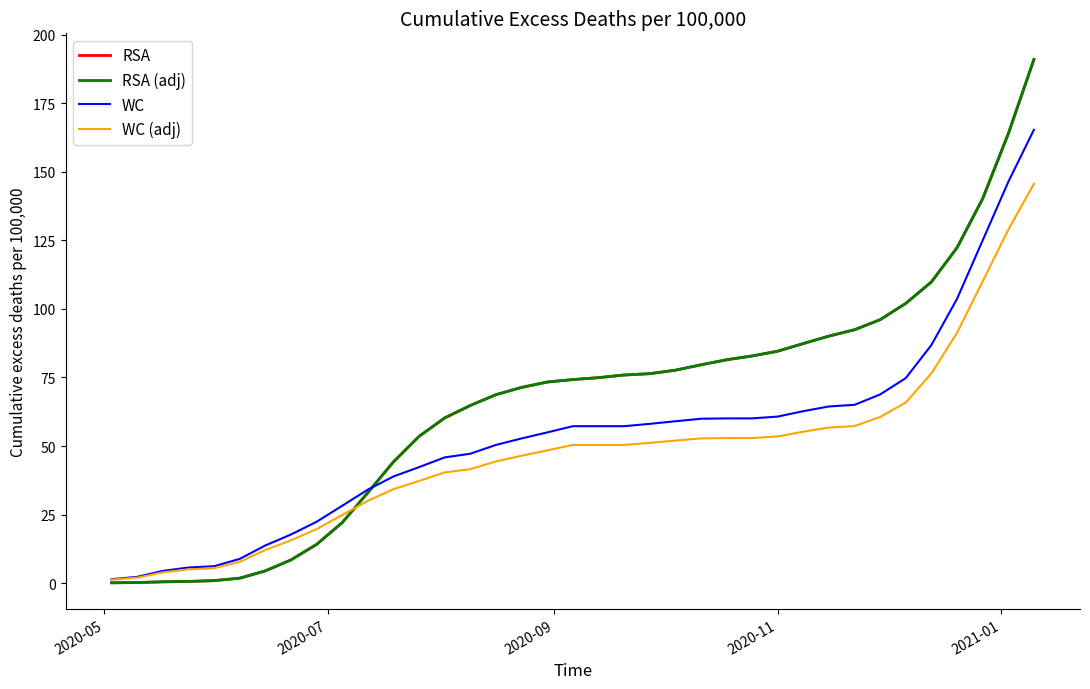

Is this an area chart (filled region under the line)?

No